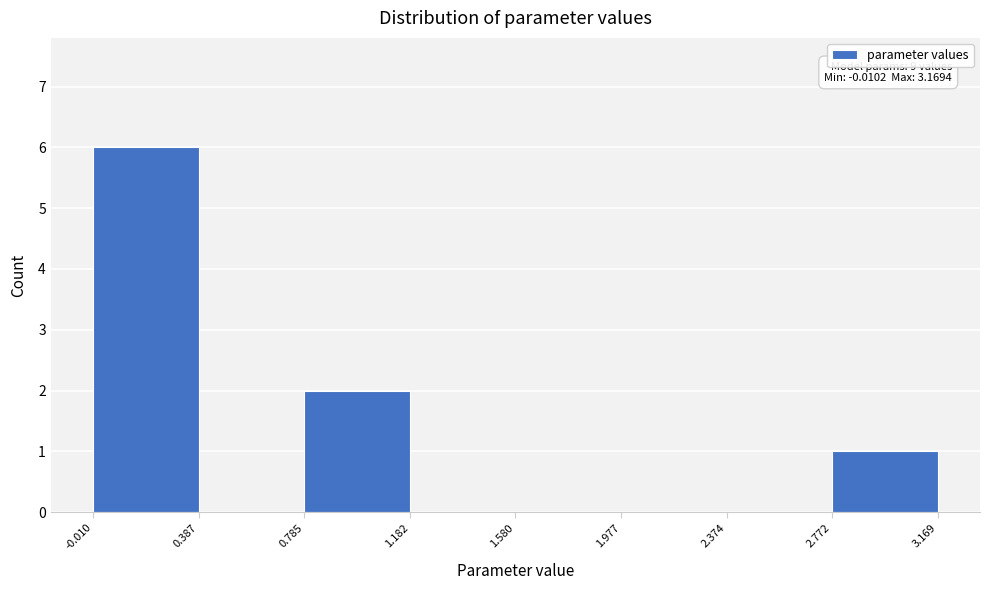

Over which range of the x-axis is the bar tallest?

-0.010 to 0.387